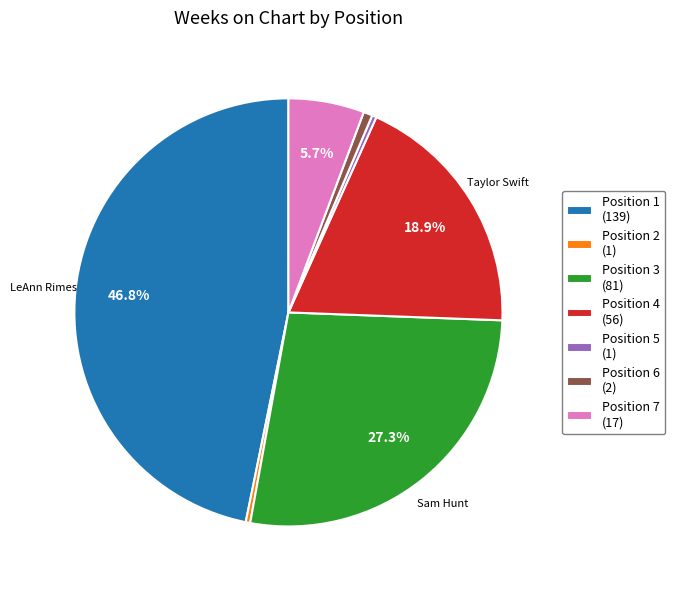

Which category has the biggest portion of the pie?

Position 1 (139)